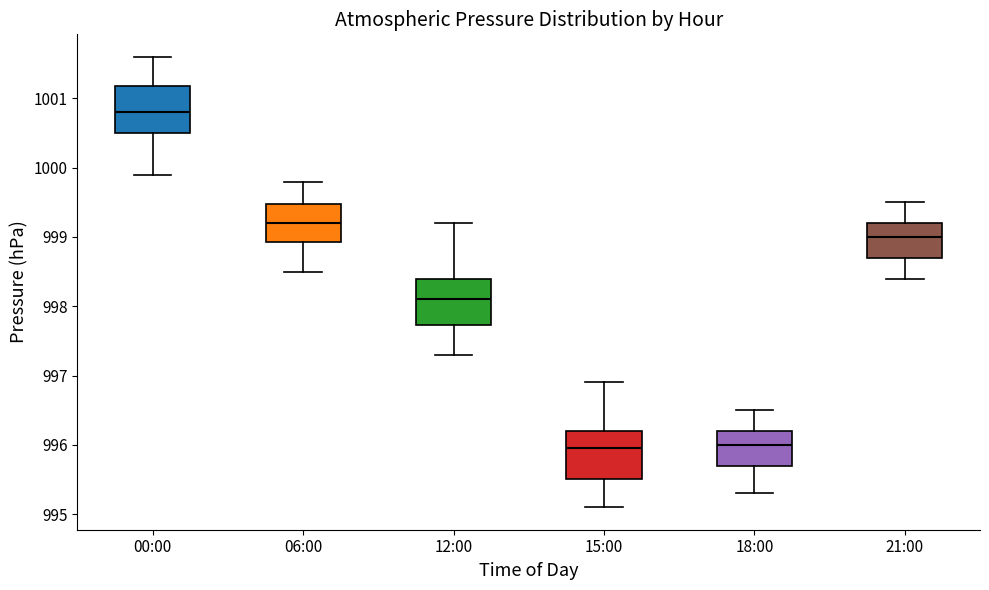

Reading left to right, transcribe this box plot: for each box, give where its median line is, the range the box spans, and where its two whiskers end, as read against the y-axis. The values are not printed on the chart, so give them approximately, as read against the axis.

00:00: median 1000.8, box 1000.5 to 1001.2, whiskers 999.9 to 1001.6
06:00: median 999.2, box 998.9 to 999.5, whiskers 998.5 to 999.8
12:00: median 998.1, box 997.7 to 998.4, whiskers 997.3 to 999.2
15:00: median 996.0, box 995.5 to 996.2, whiskers 995.1 to 996.9
18:00: median 996.0, box 995.7 to 996.2, whiskers 995.3 to 996.5
21:00: median 999.0, box 998.7 to 999.2, whiskers 998.4 to 999.5